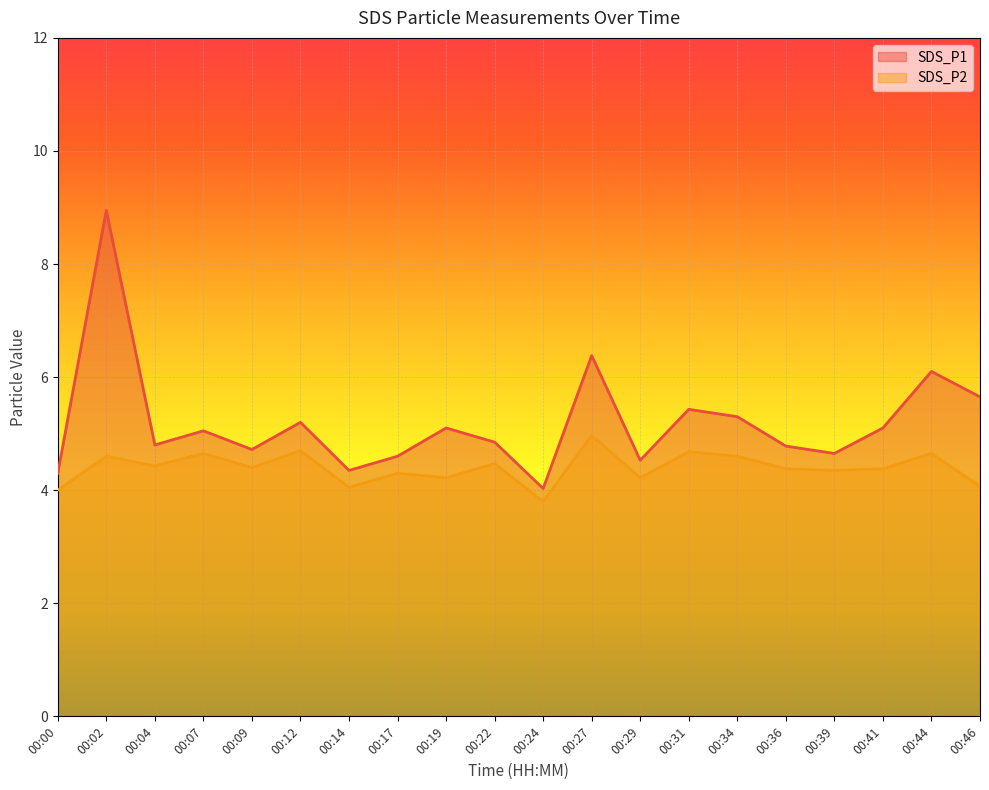

What is the difference between the second highest and second lowest values in the SDS_P1 series?

2.1